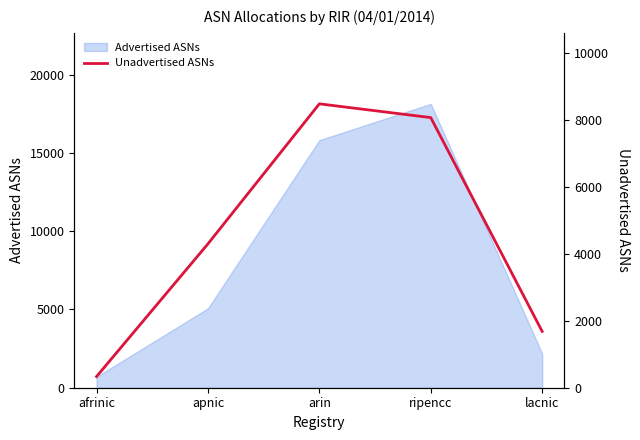

Does the chart display data point markers on the line(s)?

No